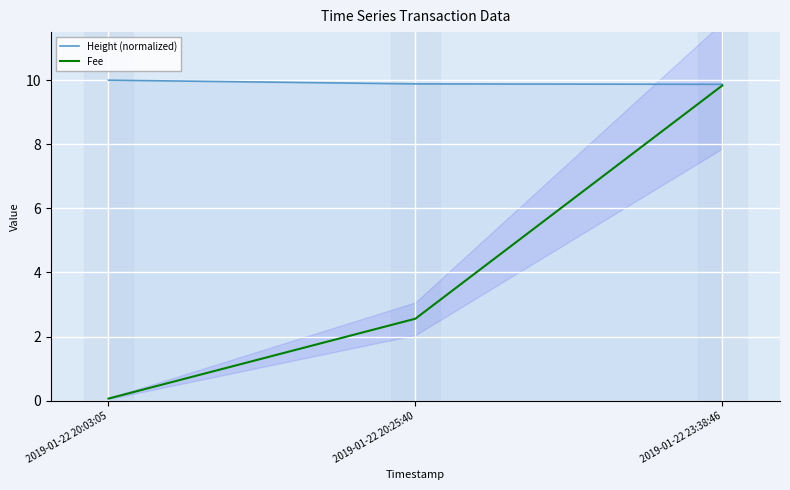

Which series has the widest spread of values?

Fee